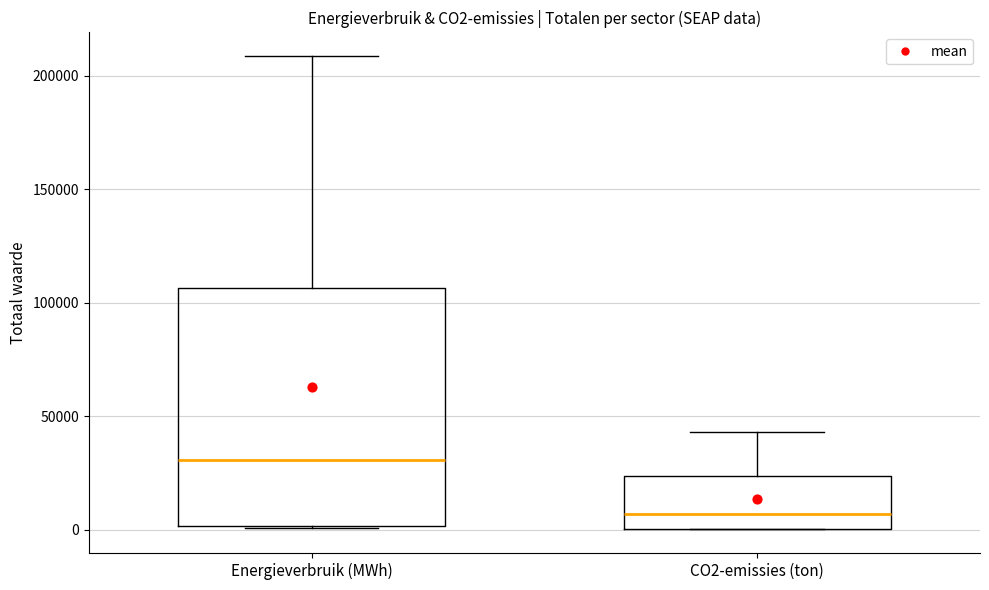

Which box is the tallest, from its lower edge to its upper edge?

Energieverbruik (MWh)